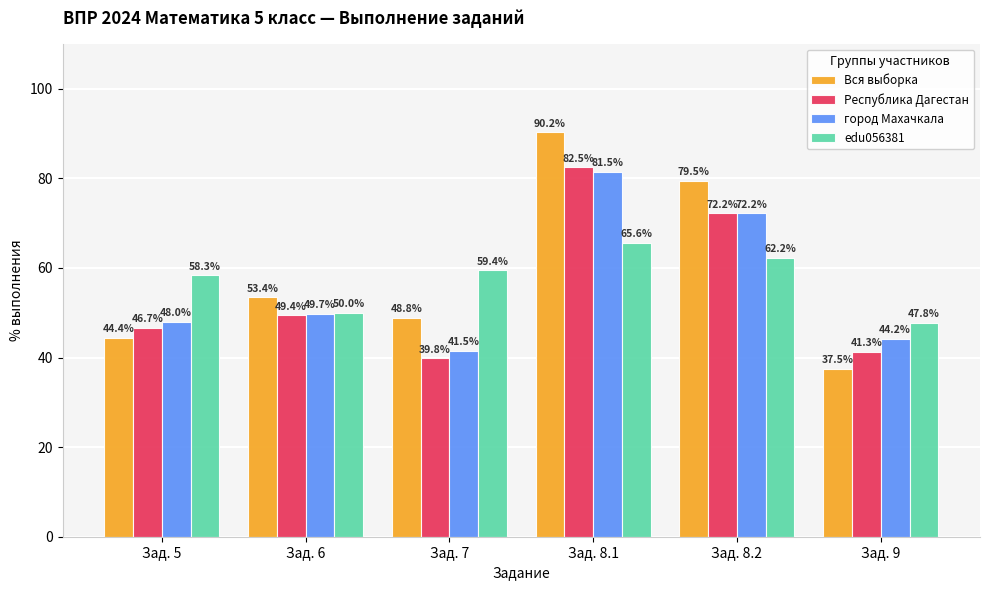

Is it true that город Махачкала equals 96.8 at Зад. 8.2?

False